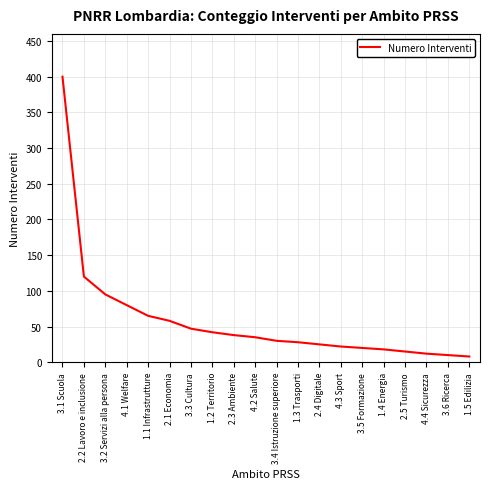

What is the ratio of the value at 2.3 Ambiente to the value at 2.2 Lavoro e inclusione?

0.3